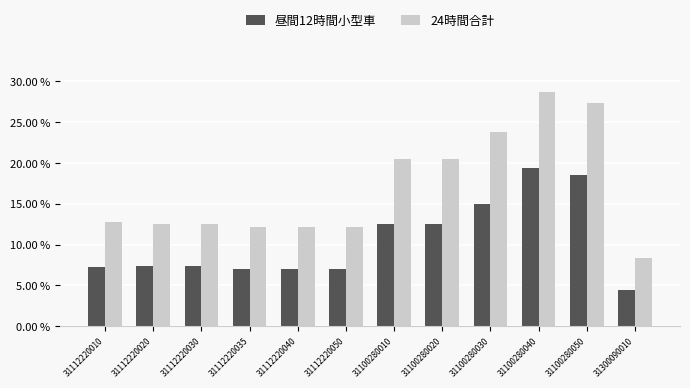

Reading left to right, list all the values displayed in this chart.

昼間12時間小型車: 31112220010=3597	31112220020=3667	31112220030=3667	31112220035=3528	31112220040=3488	31112220050=3488	31100280010=6250	31100280020=6250	31100280030=7478	31100280040=9704	31100280050=9242	31300090010=2228
24時間合計: 31112220010=6364	31112220020=6274	31112220030=6274	31112220035=6107	31112220040=6057	31112220050=6057	31100280010=10254	31100280020=10254	31100280030=11883	31100280040=14360	31100280050=13698	31300090010=4168